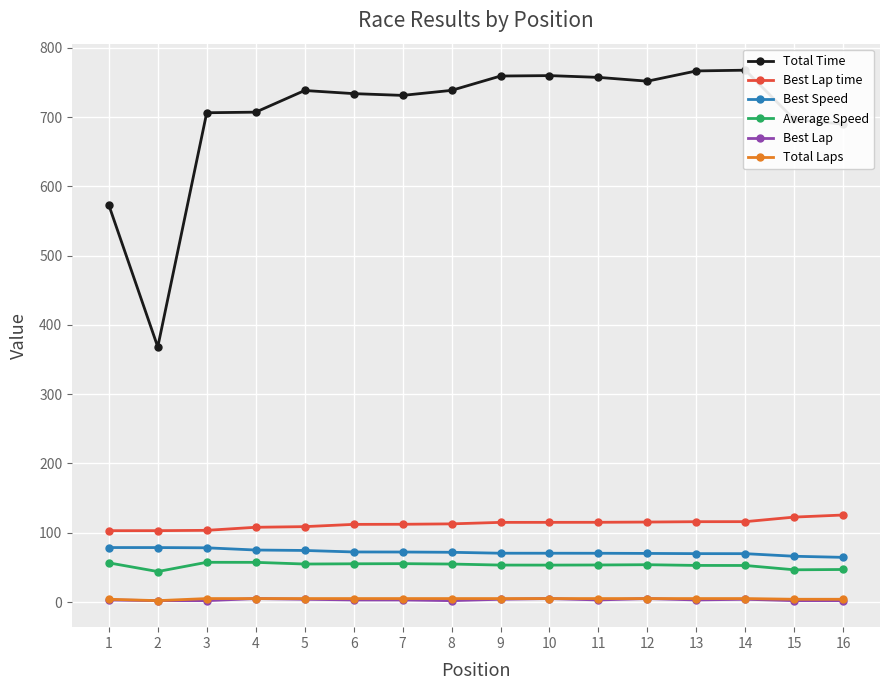

The value of Total Time at 6 is 1038.9. True or false?

False